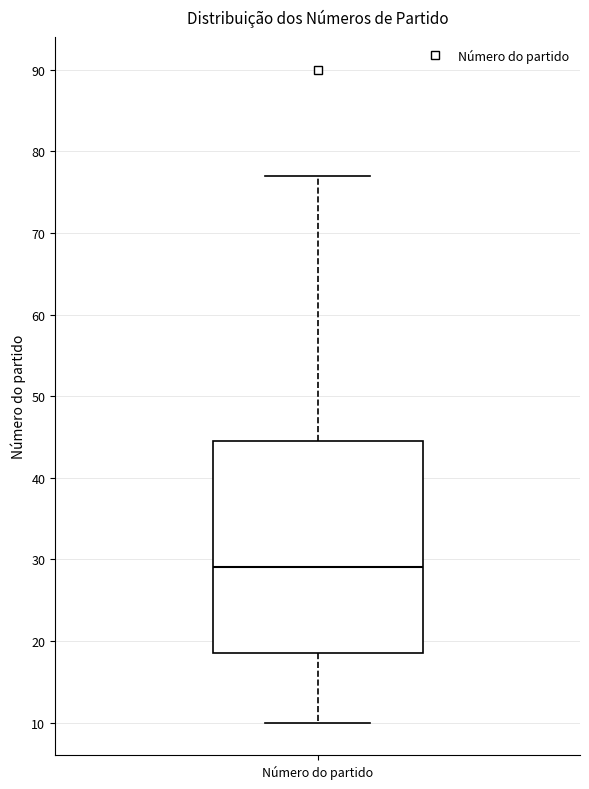

Read this box plot against the y-axis: the position of the median line, the range covered by the box, and the ends of both whiskers. The values are not printed on the chart, so give them approximately, as read against the axis.

median 29, box 19 to 45, whiskers 10 to 77